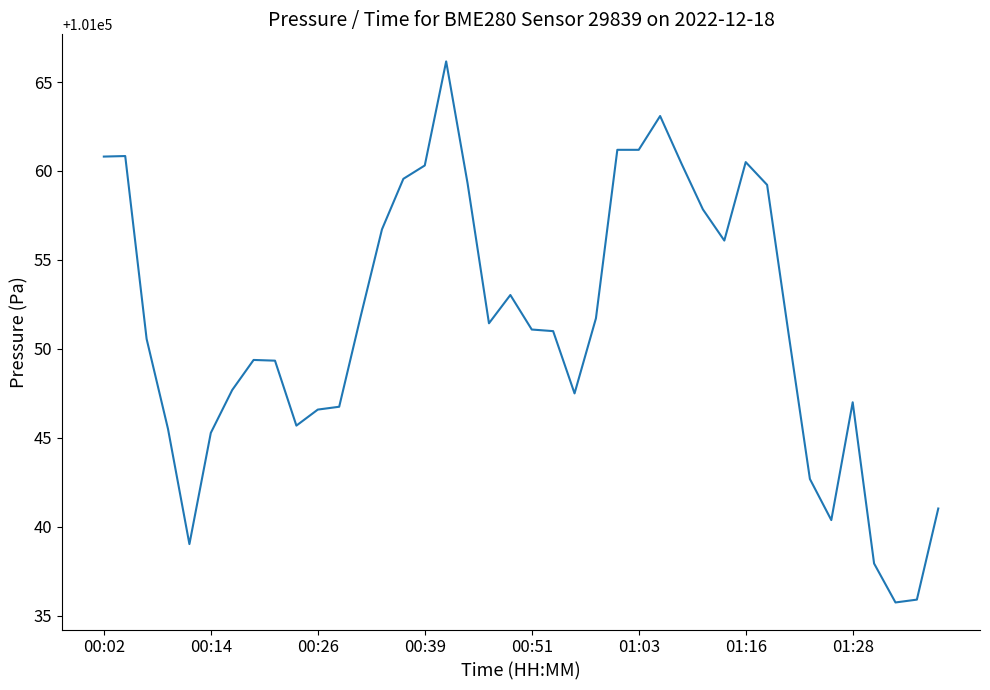

What is the difference between the maximum and minimum values?

30.4